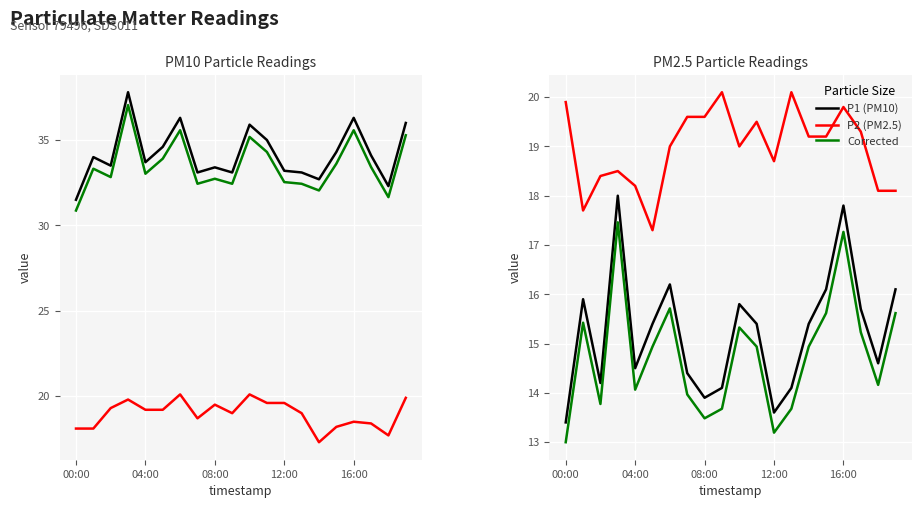

Reading left to right, extract all data points from this chart.

P1 (PM10): 13.4	15.9	14.2	18.0	14.5	15.4	16.2	14.4	13.9	14.1	15.8	15.4	13.6	14.1	15.4	16.1	17.8	15.7	14.6	16.1
P2 (PM2.5): 19.9	17.7	18.4	18.5	18.2	17.3	19.0	19.6	19.6	20.1	19.0	19.5	18.7	20.1	19.2	19.2	19.8	19.3	18.1	18.1
Corrected: 13.0	15.4	13.8	17.5	14.1	14.9	15.7	14.0	13.5	13.7	15.3	14.9	13.2	13.7	14.9	15.6	17.3	15.2	14.2	15.6